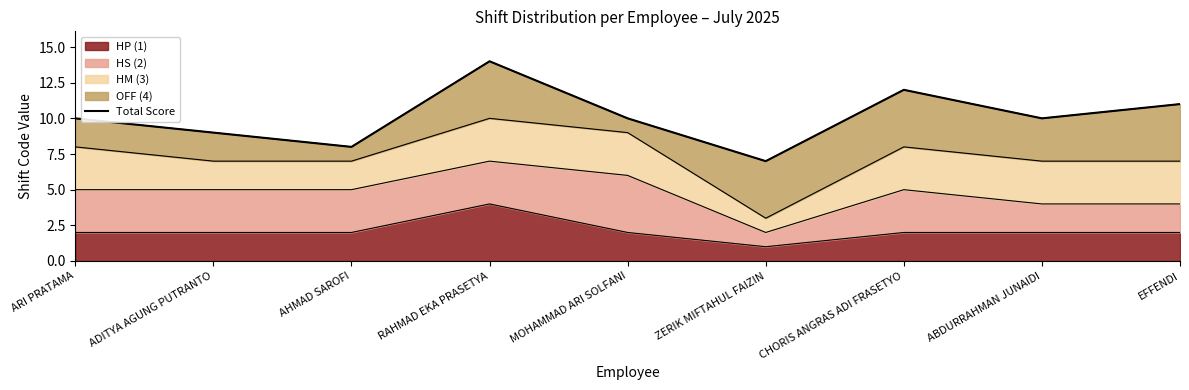

The value at ADITYA AGUNG PUTRANTO is 14. True or false?

False